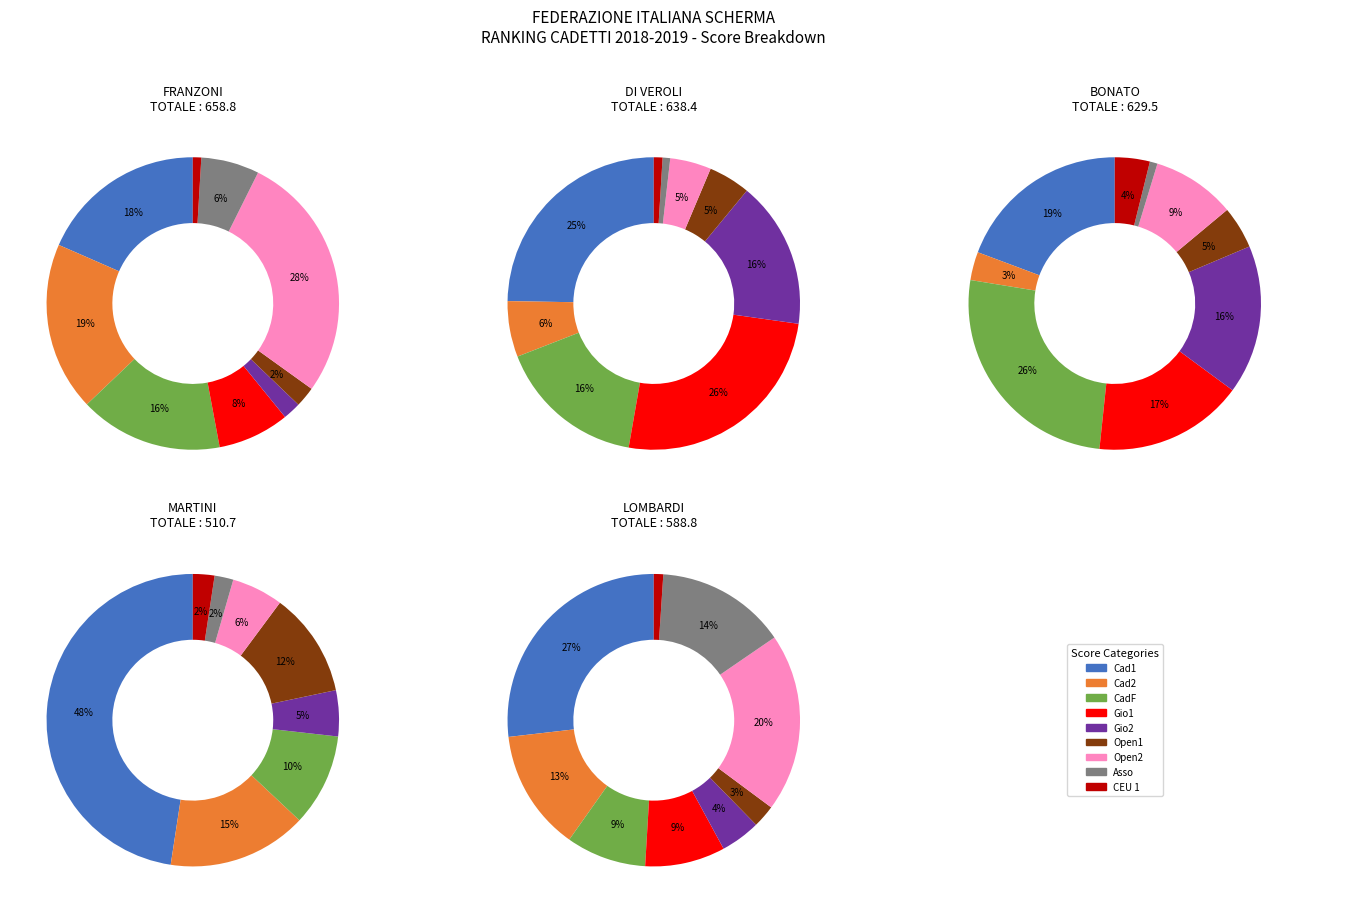

Combined, what portion of the pie is Cad1 and CEU 1?

19.4%